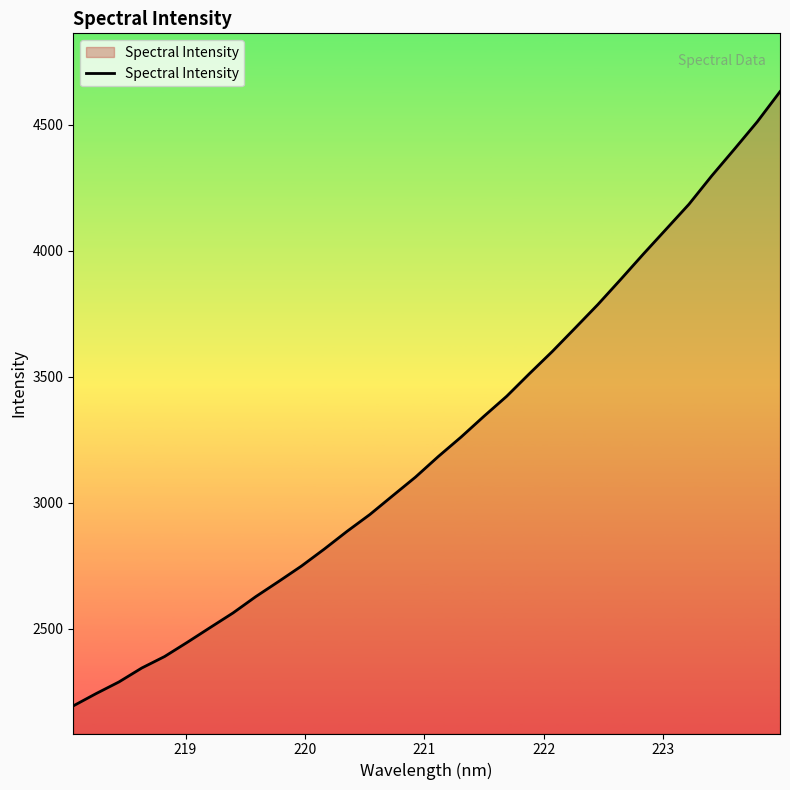

What is the maximum value shown in the chart?

4632.0